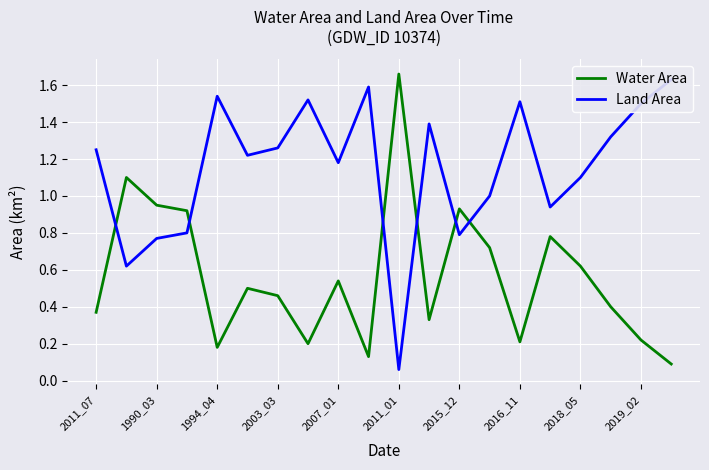

What position from the right is 2019_02?

2